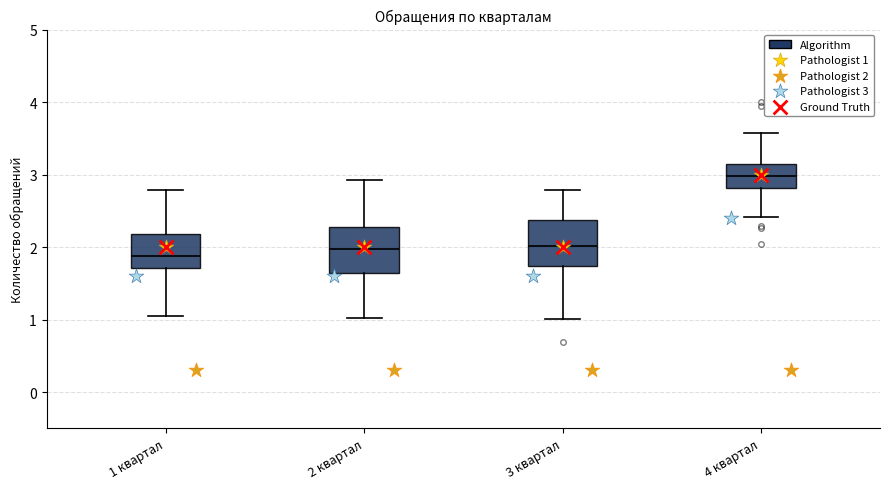

Reading left to right, read every box against the y-axis: the position of its median line, the range the box covers, and the ends of its whiskers. The values are not printed on the chart, so give them approximately, as read against the axis.

1 квартал: median 1.9, box 1.7 to 2.2, whiskers 1.0 to 2.8
2 квартал: median 2.0, box 1.6 to 2.3, whiskers 1.0 to 2.9
3 квартал: median 2.0, box 1.7 to 2.4, whiskers 1.0 to 2.8
4 квартал: median 3.0, box 2.8 to 3.1, whiskers 2.4 to 3.6